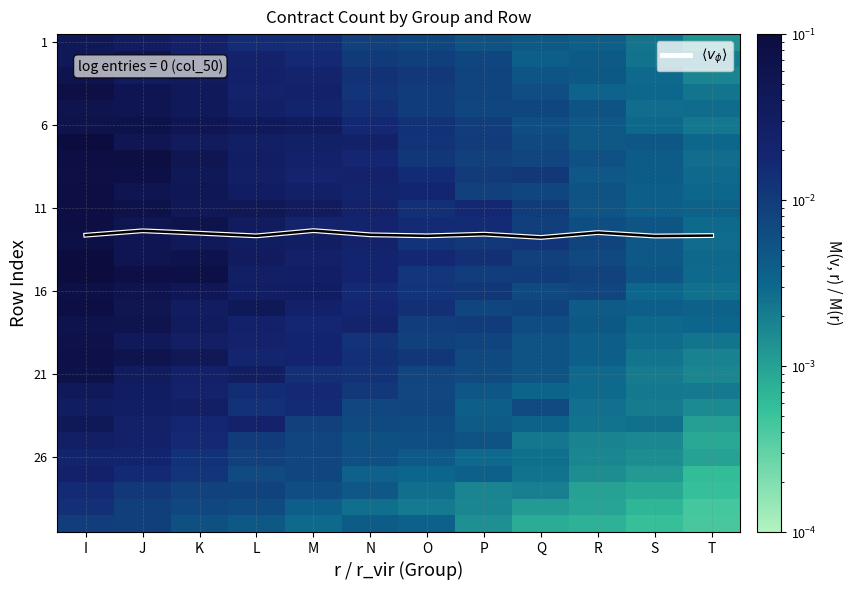

Which series has the largest range (max minus min)?

$\langle v_\phi \rangle$